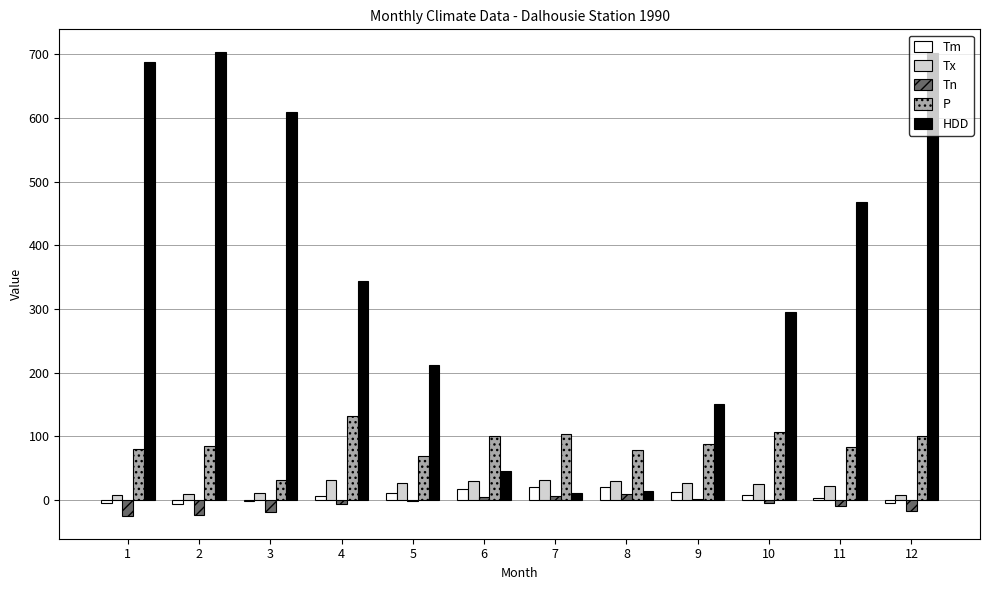

Which series has the largest total across all categories?

HDD